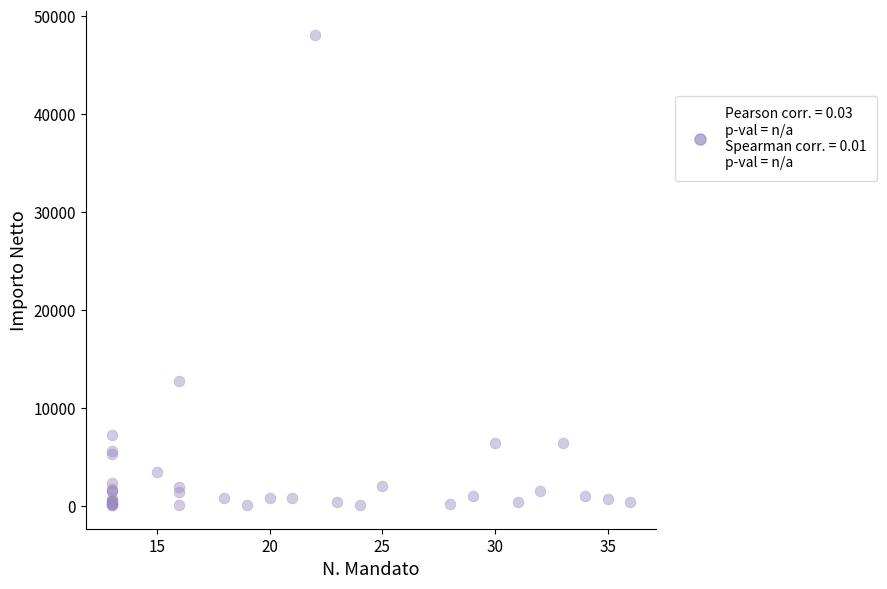

What Y value in the scatter plot is closest to 24065?

12708.1